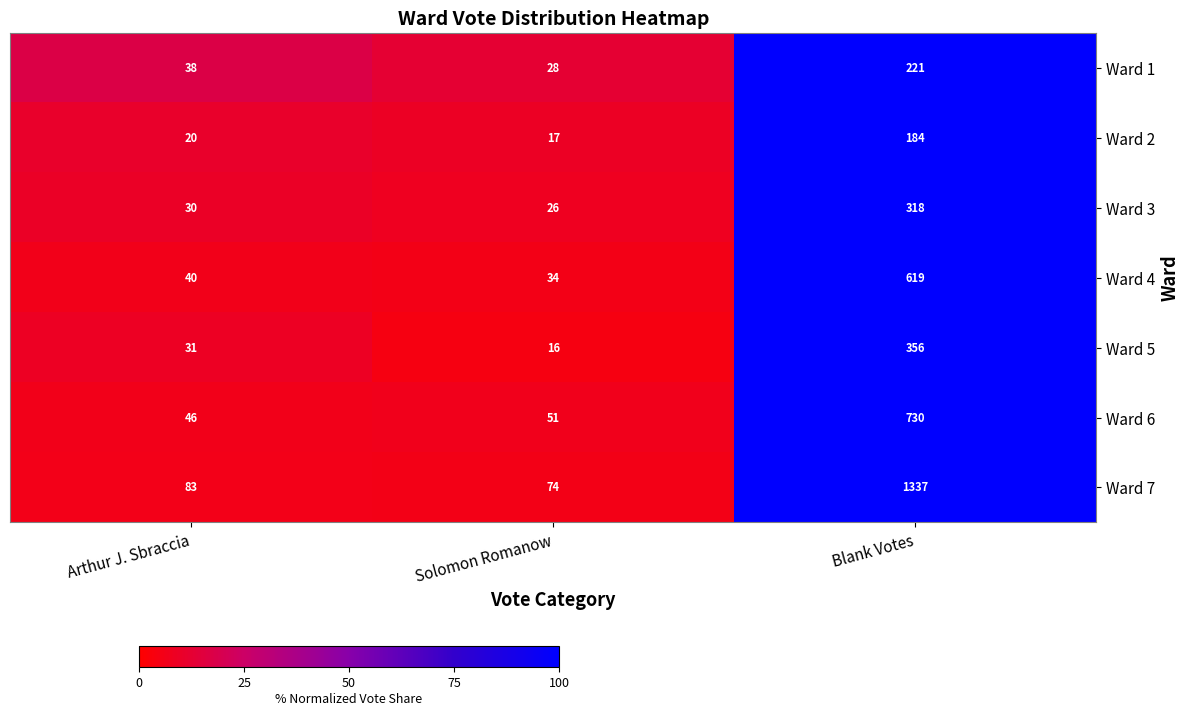

What is the difference between the highest and lowest values at Solomon Romanow?

58